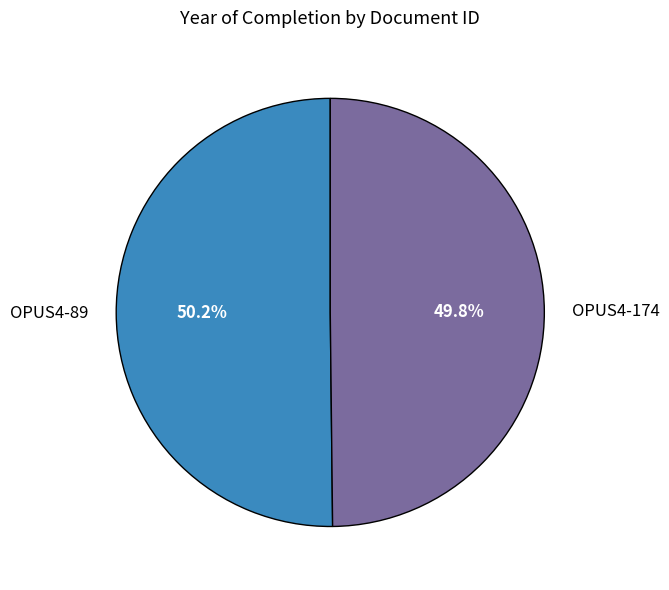

Is there any slice that represents more than half of the pie?

Yes